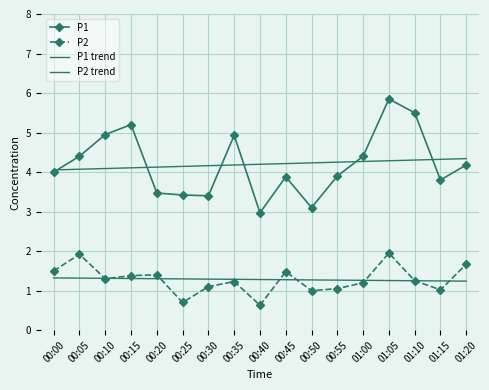

Rank the series at 00:05 from highest to lowest value.

P1, P1 trend, P2, P2 trend